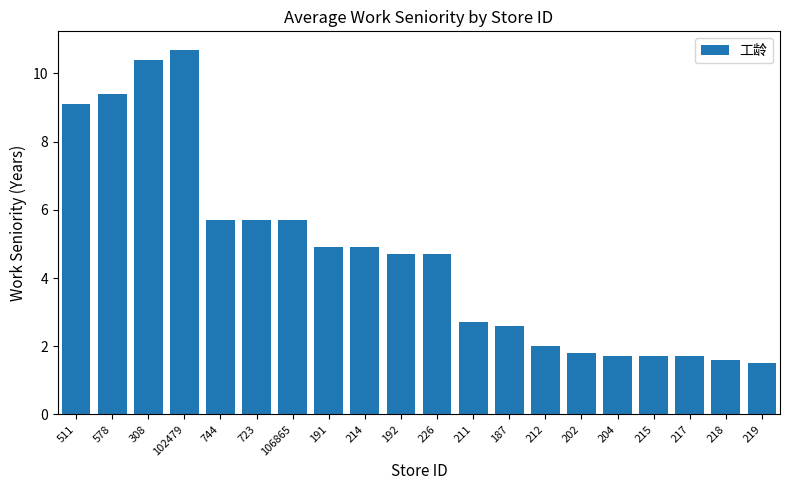

Reading left to right, what are all the values shown in this chart?

511=9.1	578=9.4	308=10.4	102479=10.7	744=5.7	723=5.7	106865=5.7	191=4.9	214=4.9	192=4.7	226=4.7	211=2.7	187=2.6	212=2.0	202=1.8	204=1.7	215=1.7	217=1.7	218=1.6	219=1.5